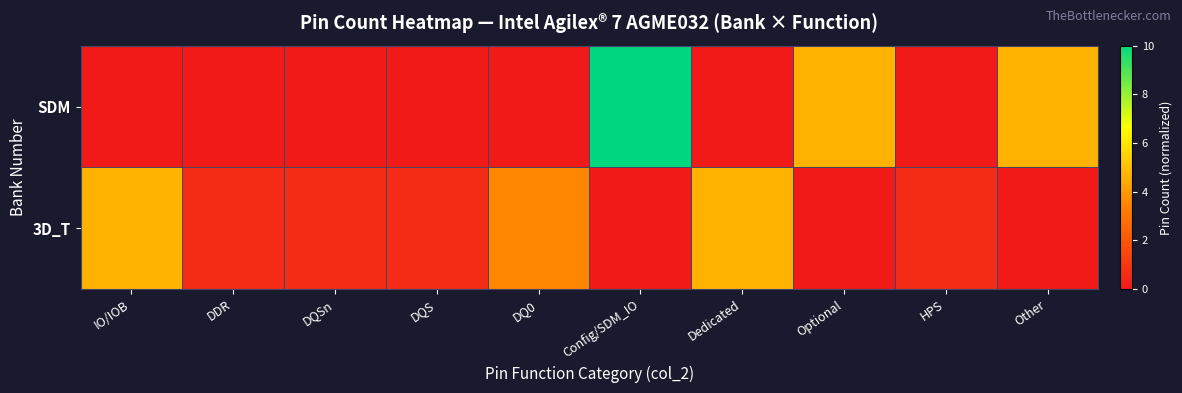

List the series in order of their peak value, lowest first.

3D_T, SDM